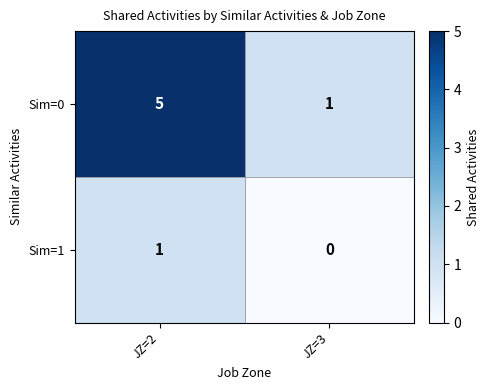

What is the total value across all series at JZ=2?

6